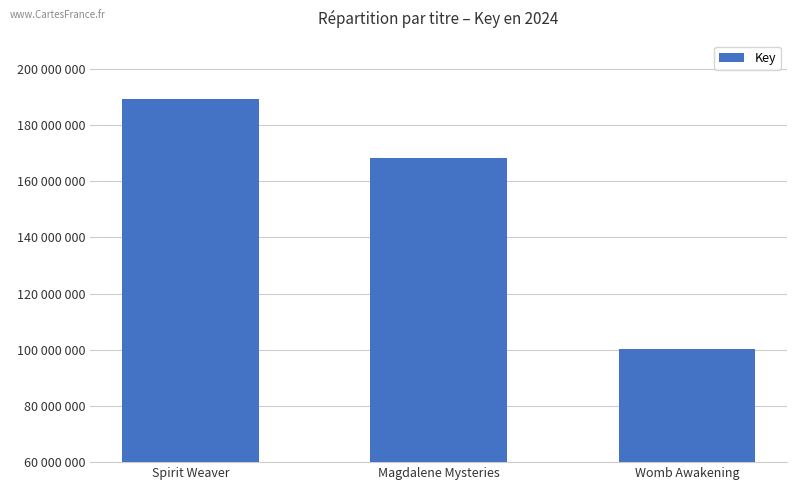

Reading left to right, list all the values displayed in this chart.

189179095	168186250	100436241